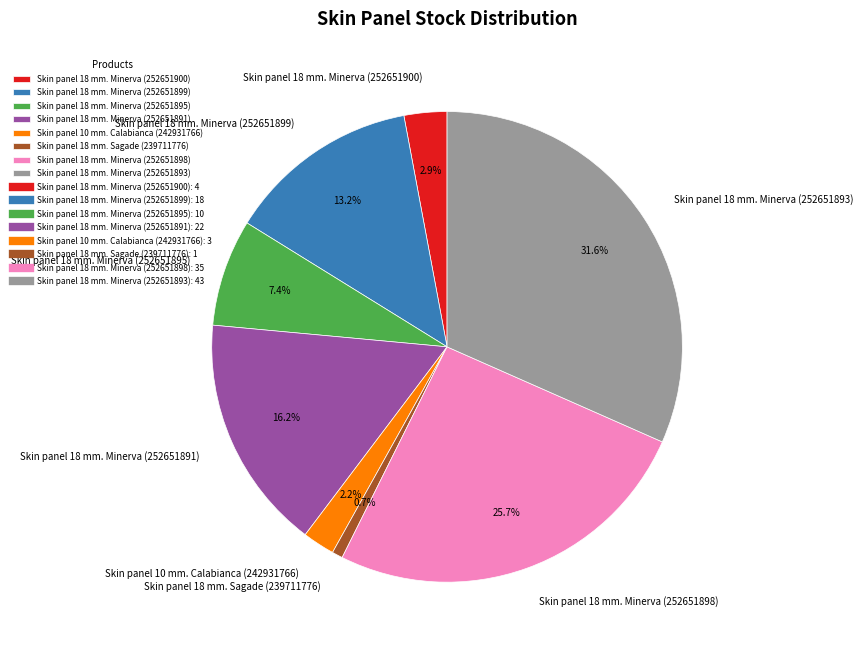

What percentage is the Skin panel 18 mm. Minerva (252651899) slice, to the nearest percent?

13%